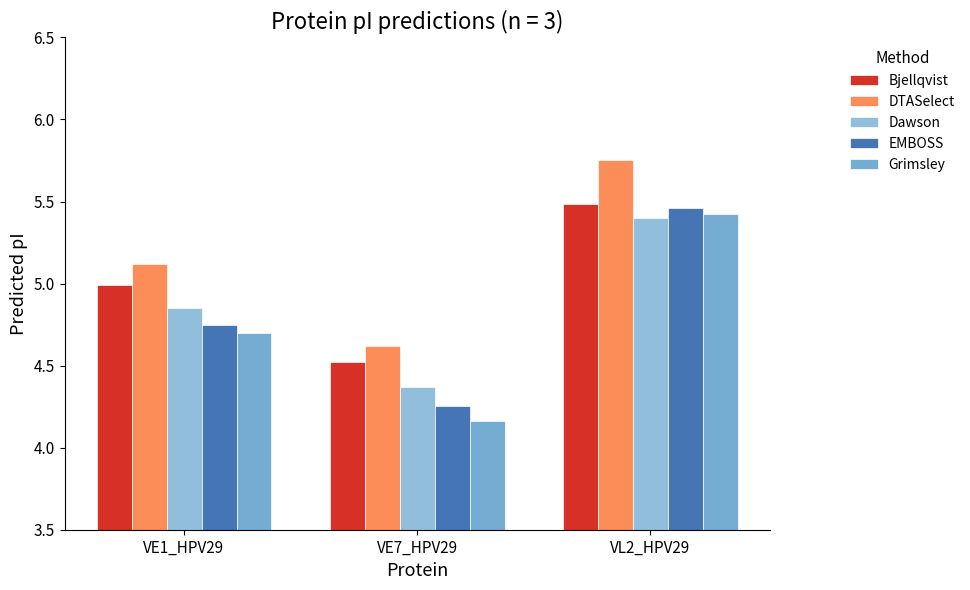

Are the bars horizontal?

No